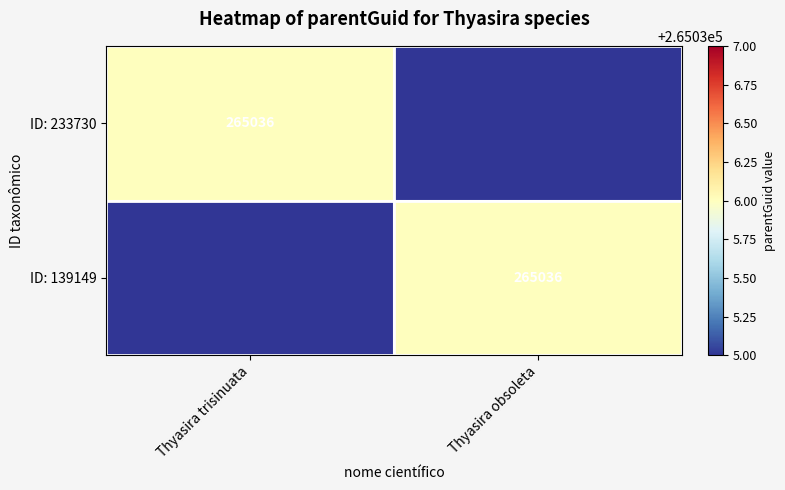

True or false: ID: 139149 has a value of 476462.8 at Thyasira obsoleta.

False